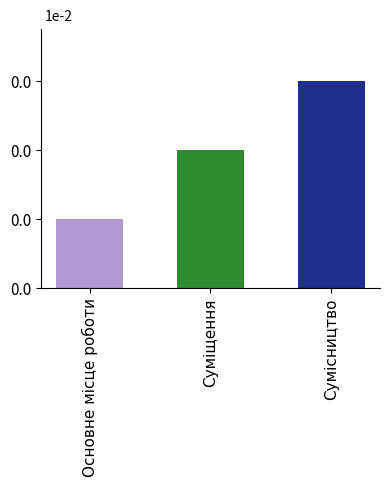

Which has a higher value, Основне місце роботи or Суміщення?

Суміщення